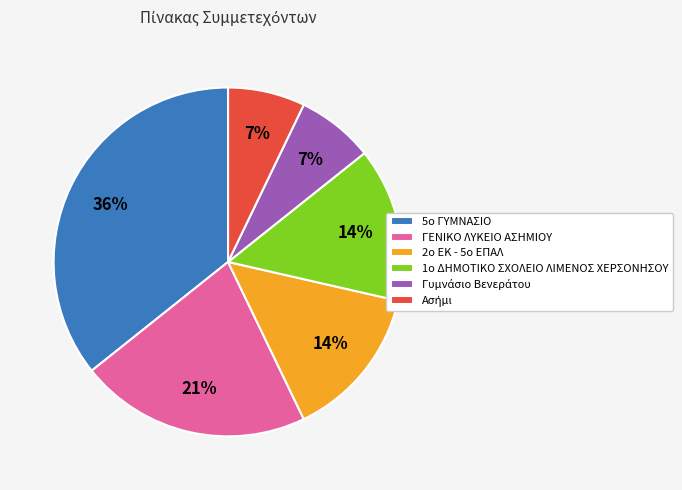

How many slices are in this pie chart?

6